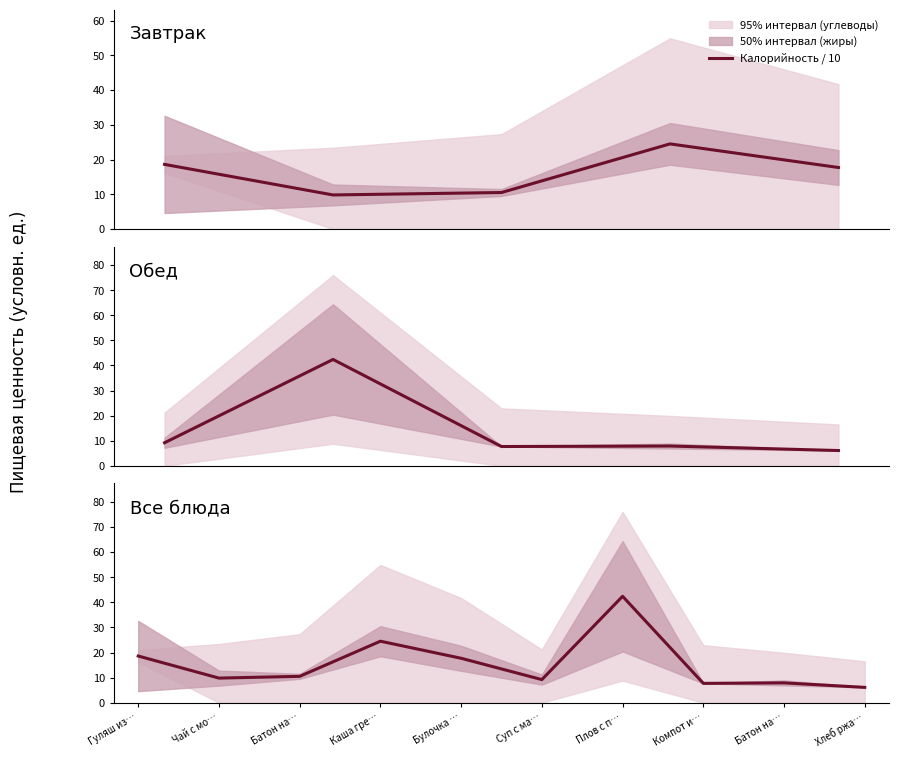

Reading right to left, what are all the values shown in this chart?

6.1	7.9	7.7	42.4	9.2	17.7	24.5	10.5	9.8	18.6